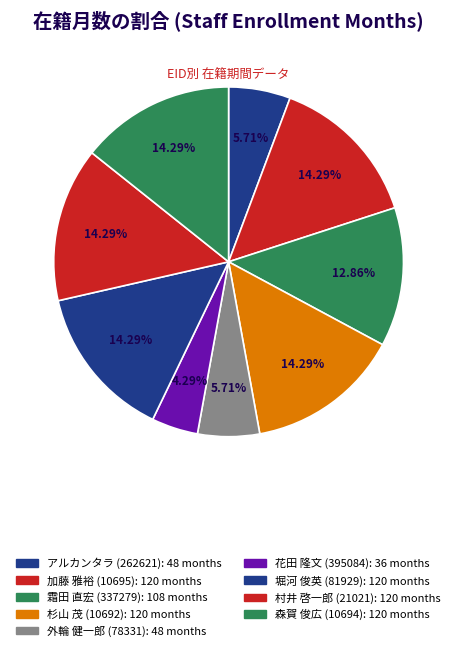

How many segments does this pie chart have?

9